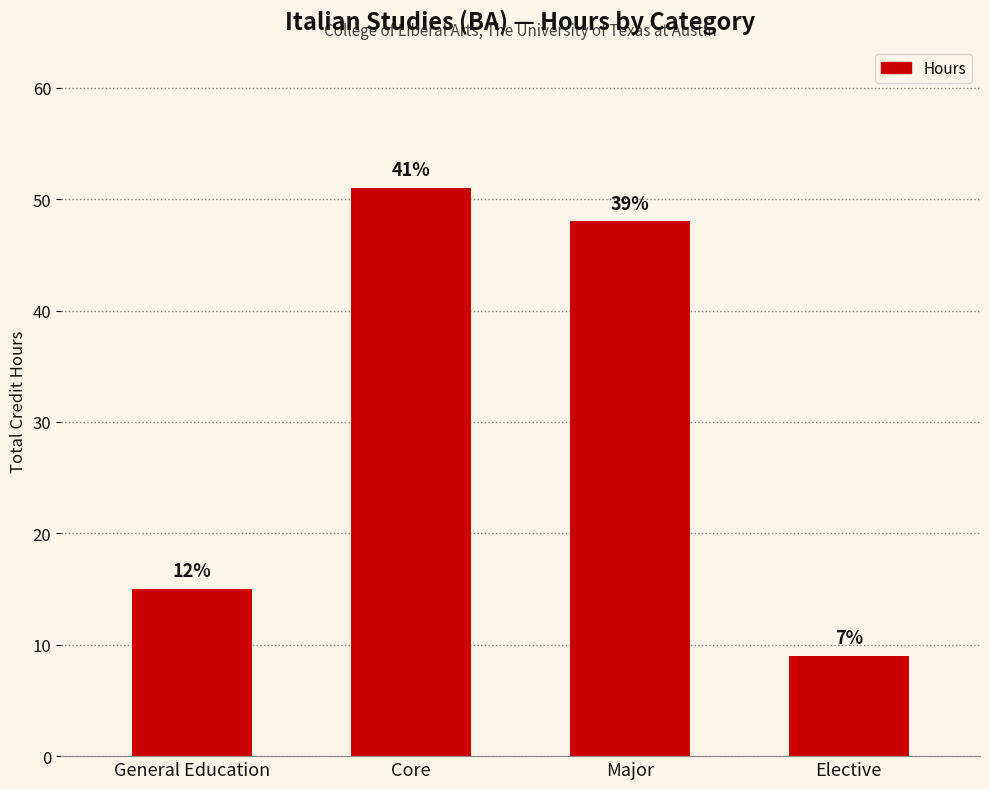

How many bars are there in total?

4